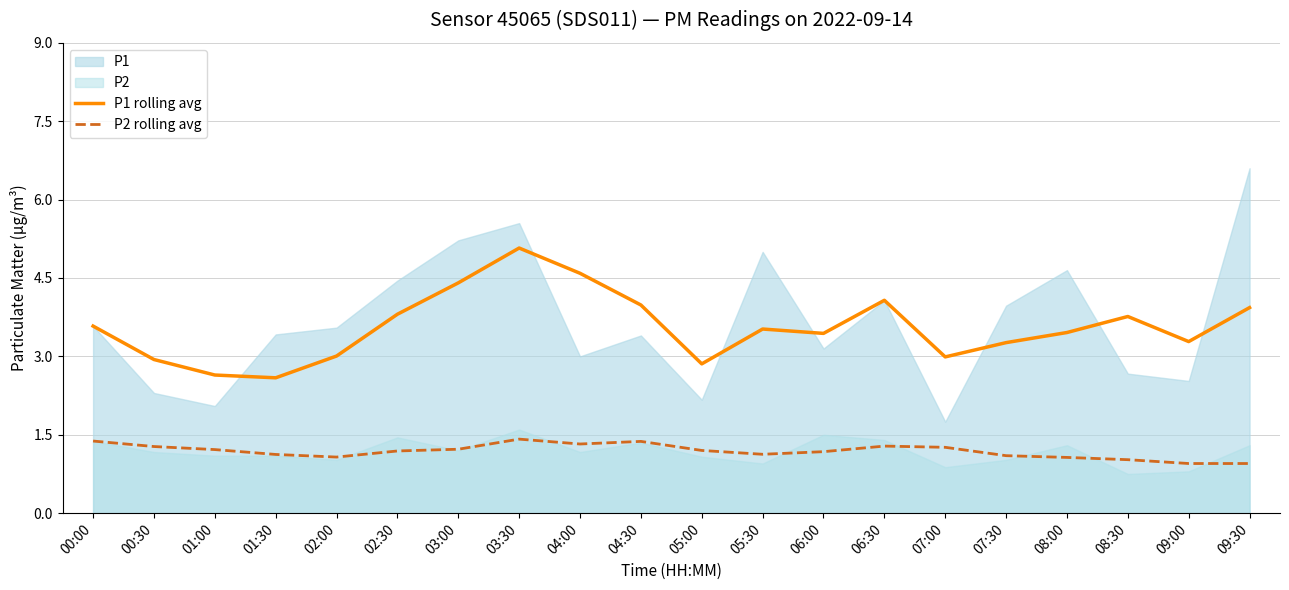

Is it true that P2 rolling avg equals 1.1 at 05:30?

True